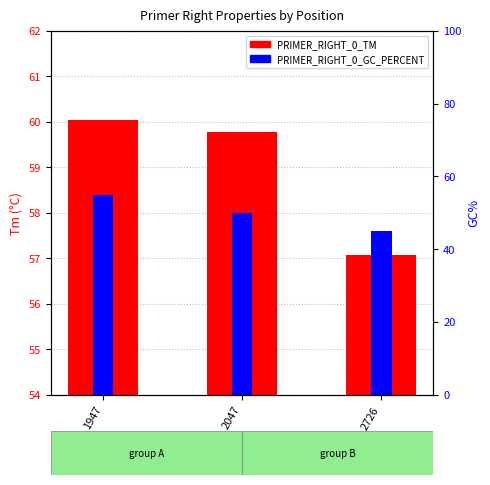

How many bars are there in each group?

2